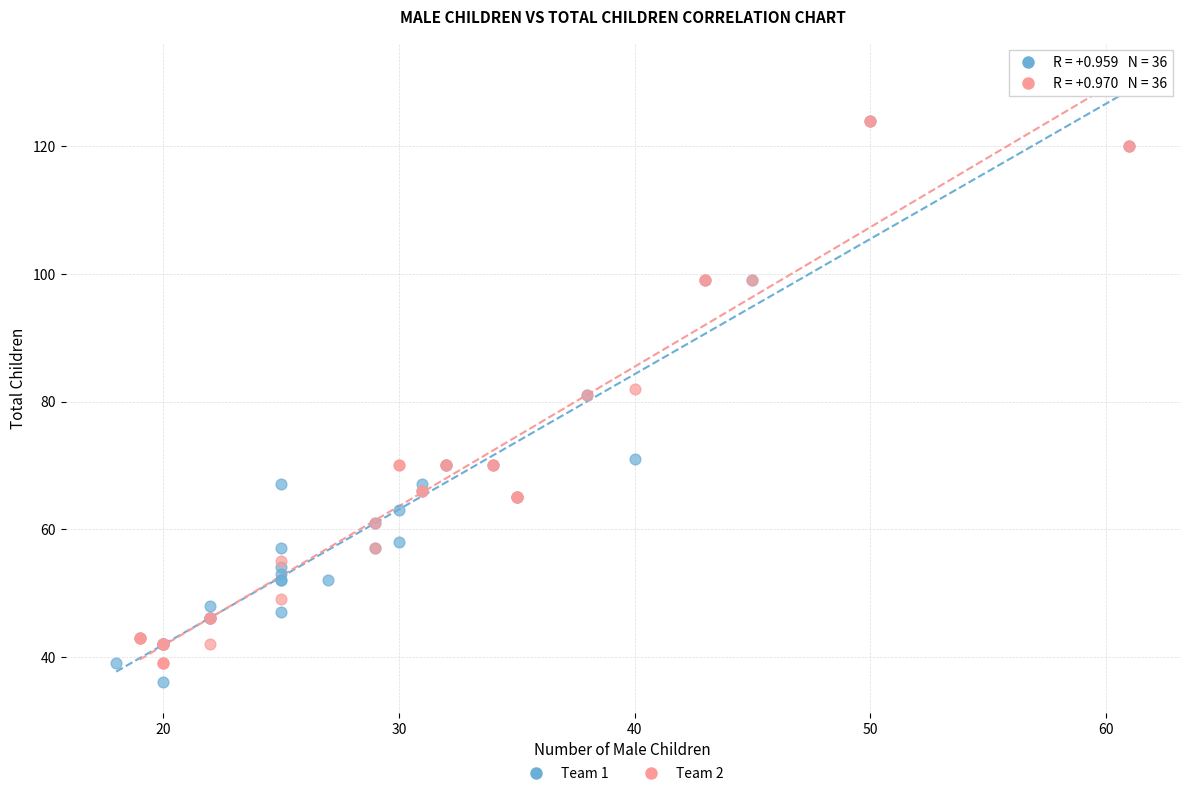

What are all the series names shown in the legend?

Team 1, Team 2